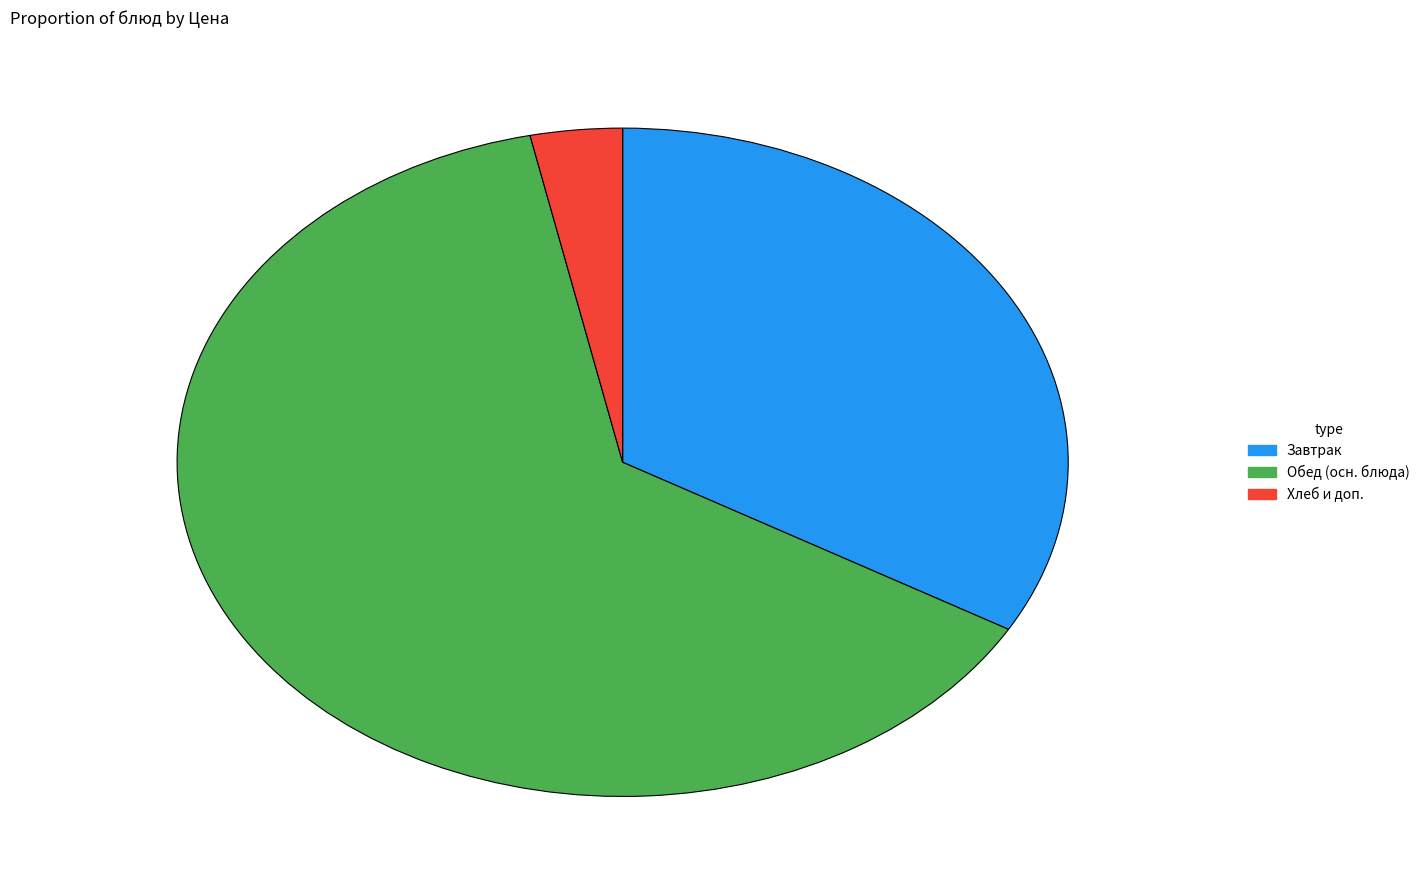

The Завтрак slice represents 33% of the pie. True or false?

True